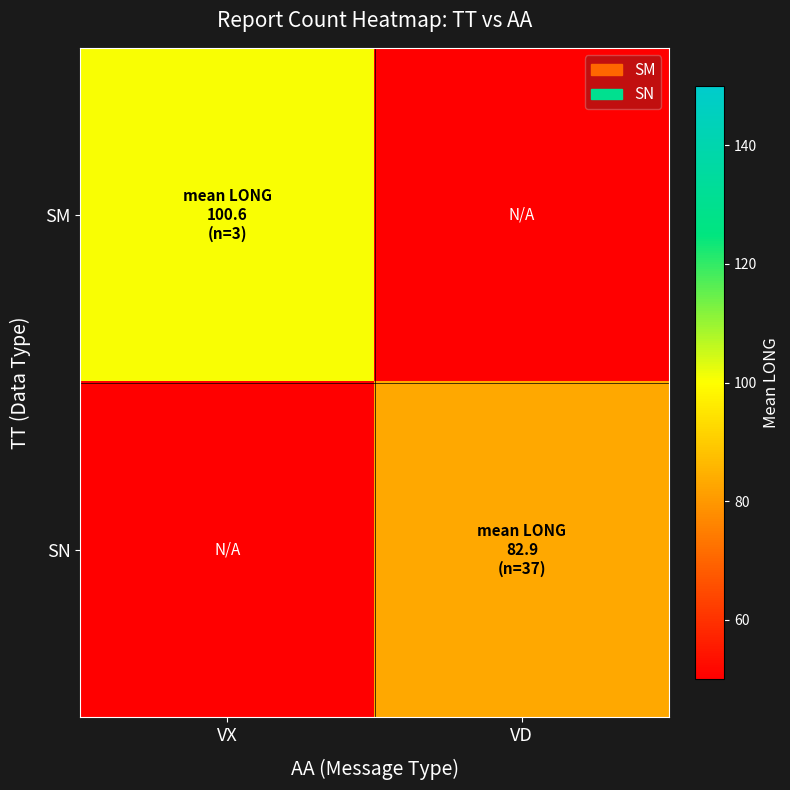

Reading left to right, transcribe all the data shown in this chart.

SM: VX=100.6	VD=0.0
SN: VX=0.0	VD=82.9